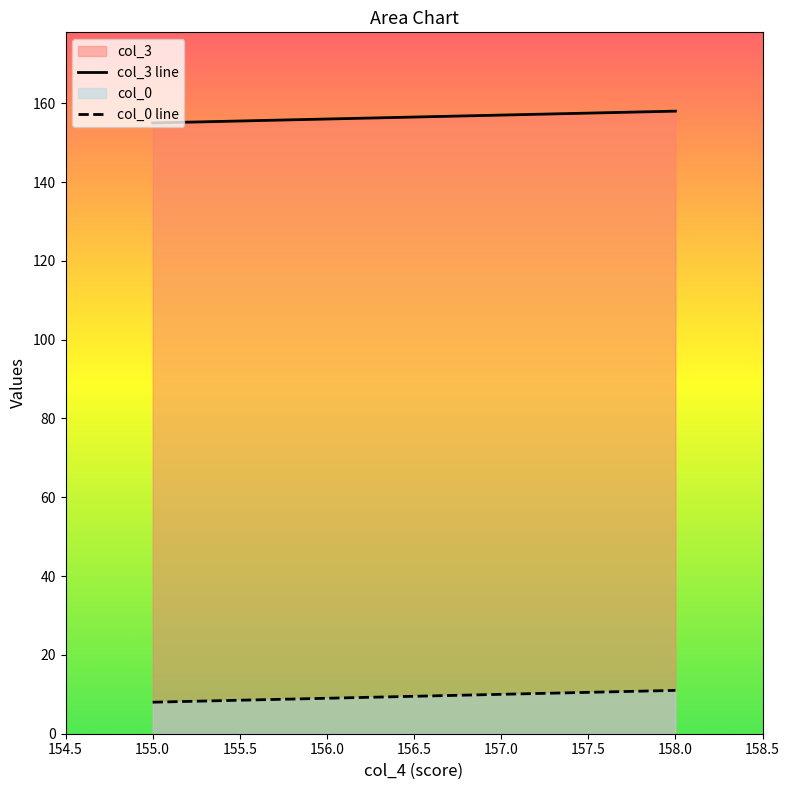

How many lines are shown in the chart?

2